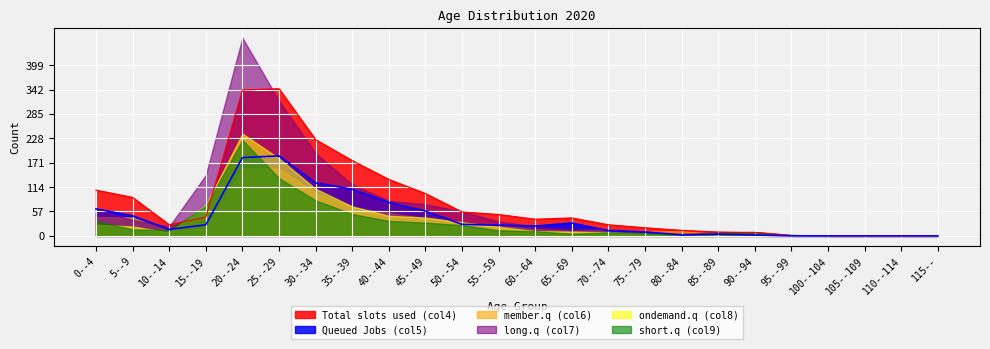

True or false: short.q (col9) and Total slots used (col4) cross at least once.

True